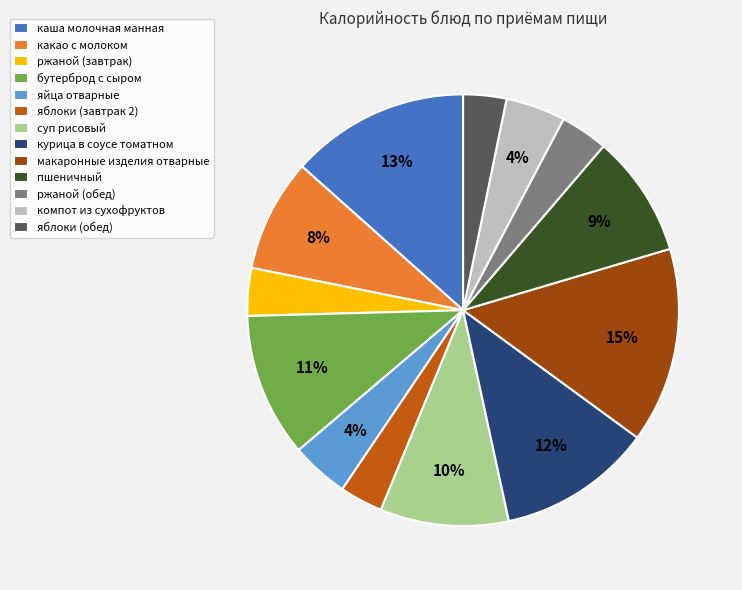

To the nearest percent, what is the combined percentage of пшеничный and ржаной (обед)?

13%